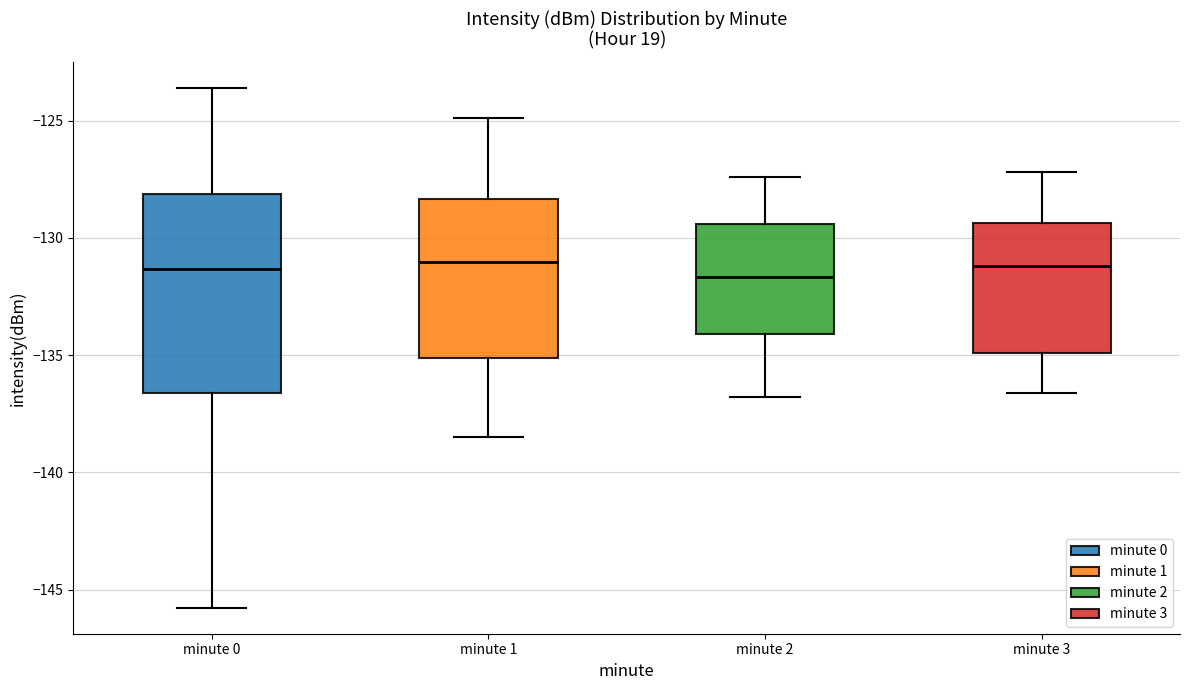

Which box is the tallest, from its lower edge to its upper edge?

minute 0